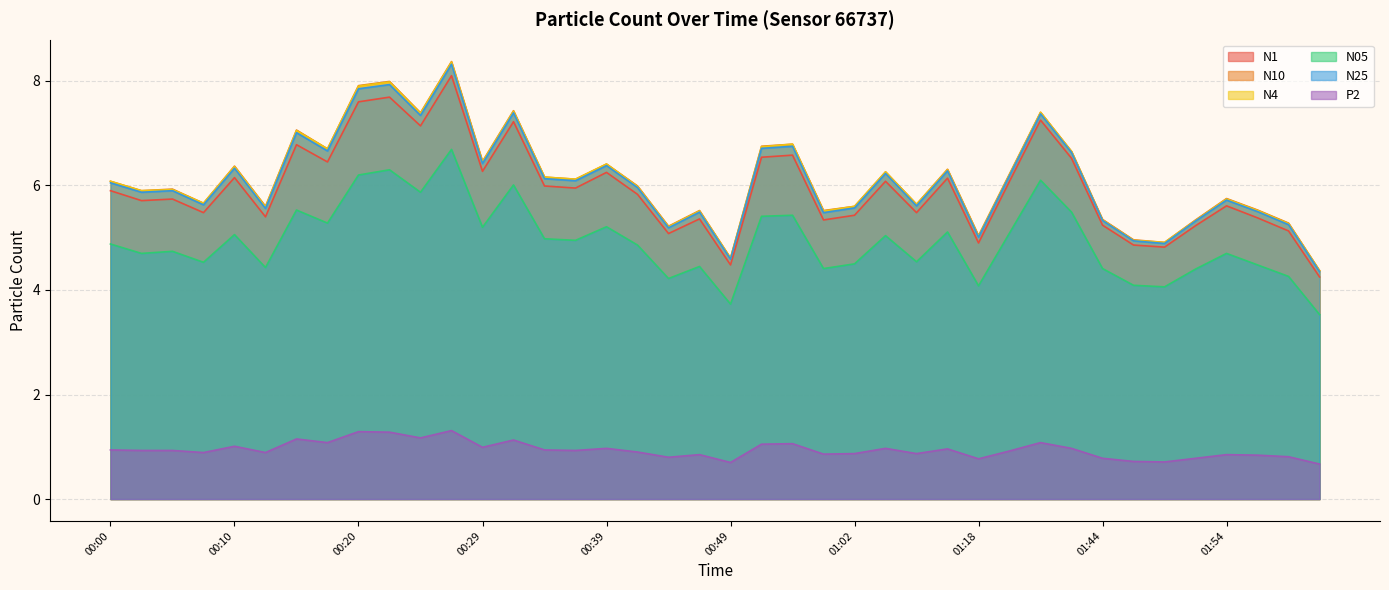

True or false: N1 and N4 cross at least once.

False